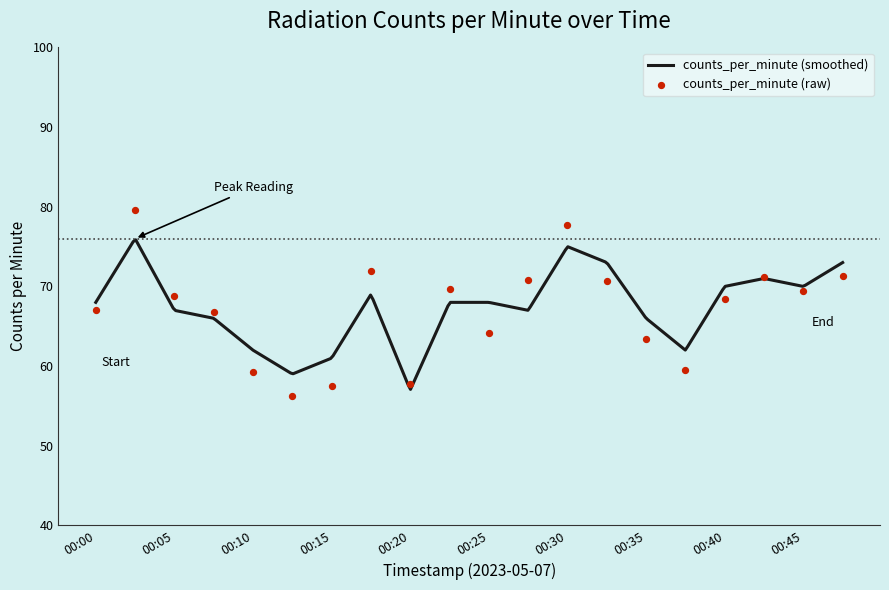

What is the change in value from 00:05 to 00:43?

+4